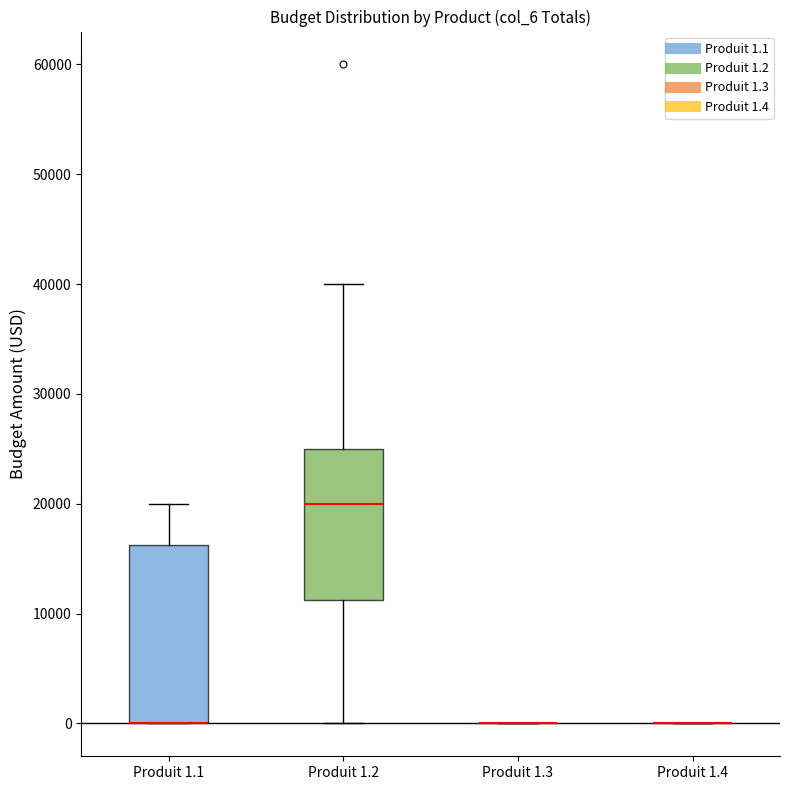

Reading left to right, transcribe this box plot: for each box, give where its median line is, the range the box spans, and where its two whiskers end, as read against the y-axis. The values are not printed on the chart, so give them approximately, as read against the axis.

Produit 1.1: median 0 (drawn on the box's lower edge), box 0 to 16000, whiskers 0 to 20000
Produit 1.2: median 20000, box 11000 to 25000, whiskers 0 to 40000
Produit 1.3: box collapsed to a line at 0, whiskers 0 to 0
Produit 1.4: box collapsed to a line at 0, whiskers 0 to 0